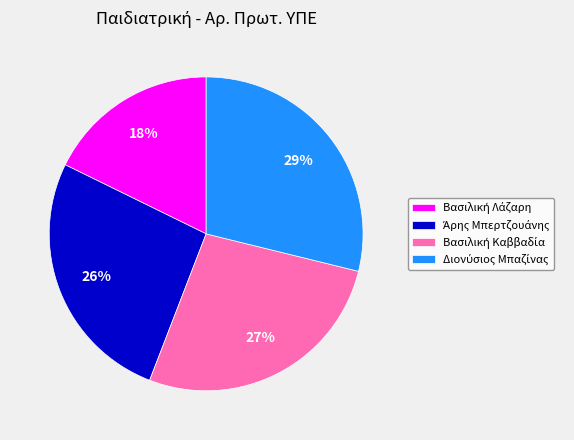

To the nearest percent, what is the difference between the largest and smallest slice percentages?

11%